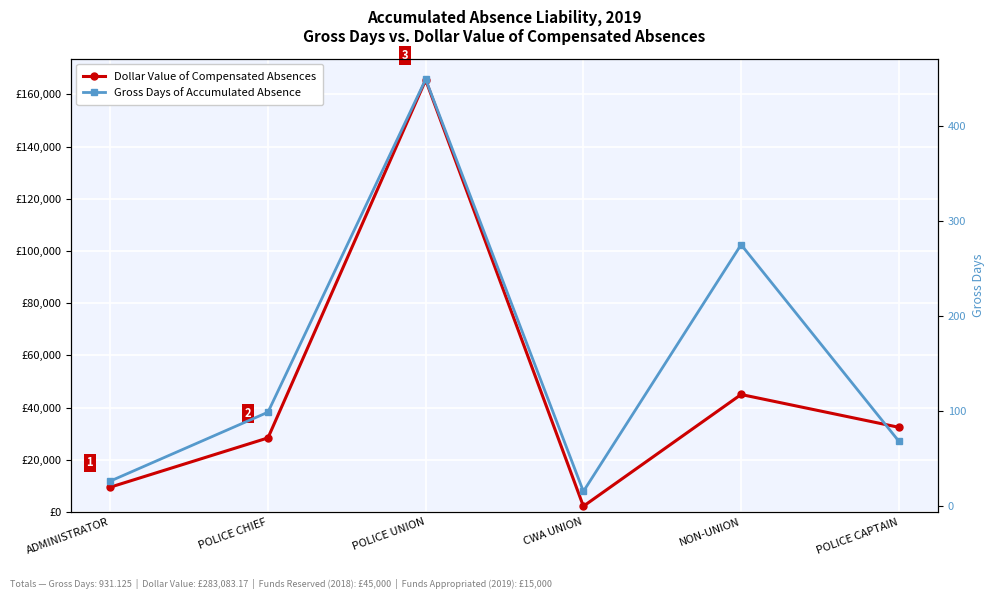

What position from the left is POLICE UNION?

3